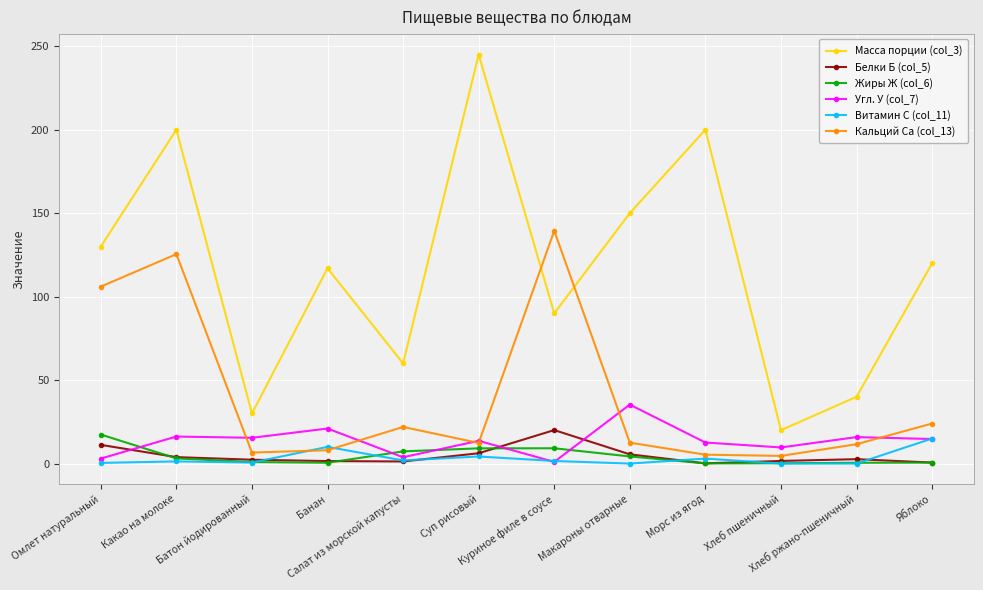

What is the sum of the Жиры Ж (col_6) values at Суп рисовый and Хлеб ржано-пшеничный?

9.6